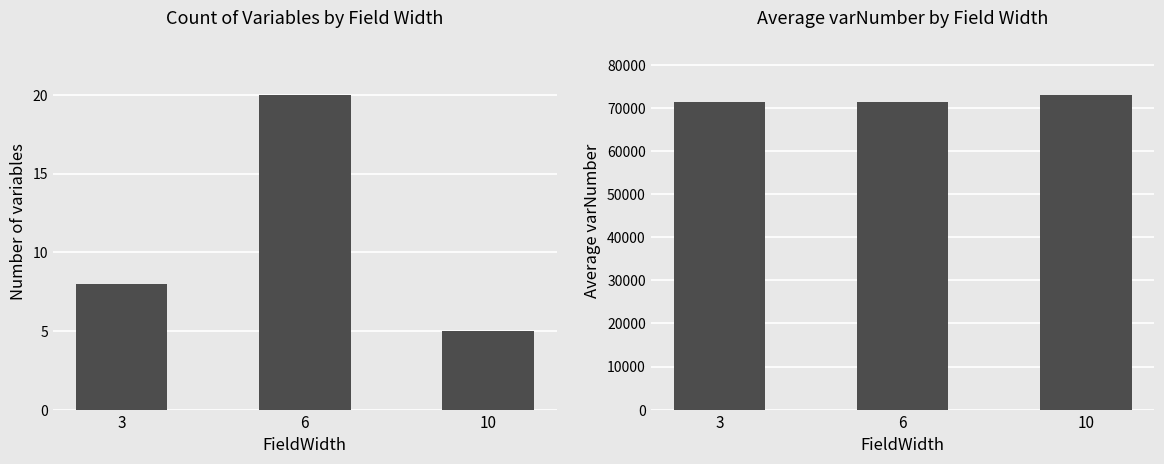

Does the chart contain any negative values?

No